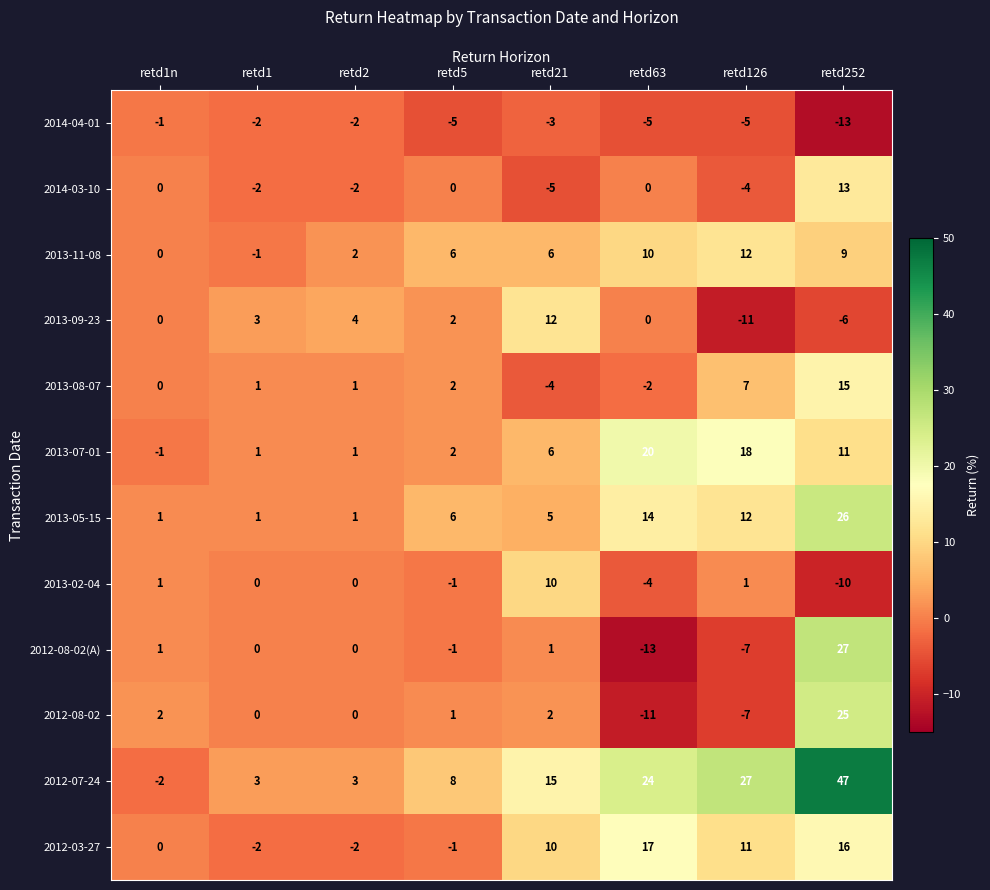

What is the difference between the highest and lowest values at retd21?

20